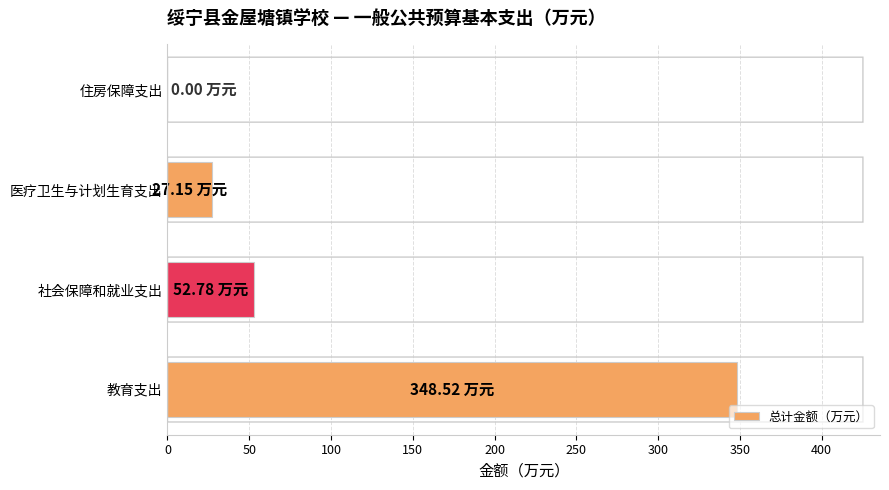

What is the change in value from 教育支出 to 社会保障和就业支出?

-295.7